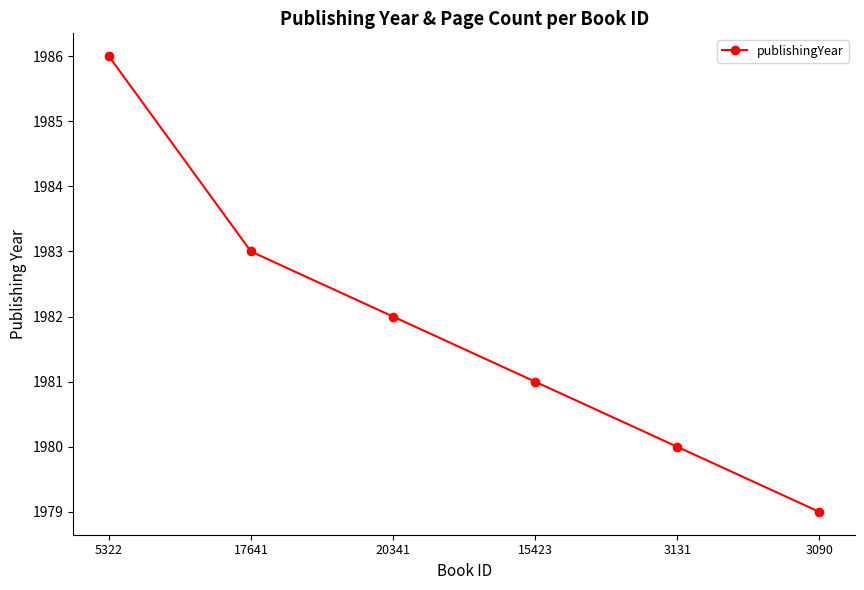

Between 15423 and 3090, which is larger?

15423